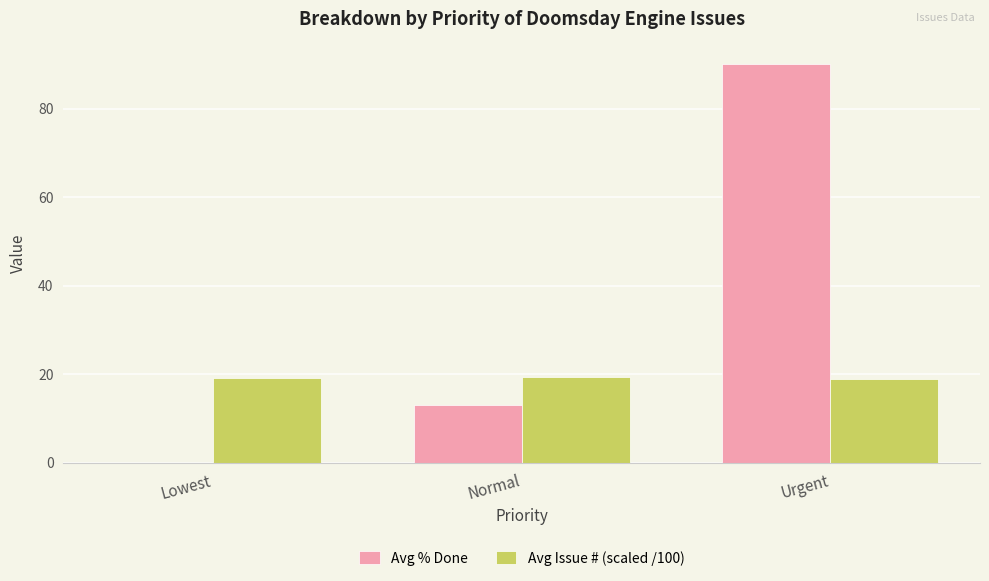

What is the highest value of the Avg Issue # (scaled /100) series?

19.4